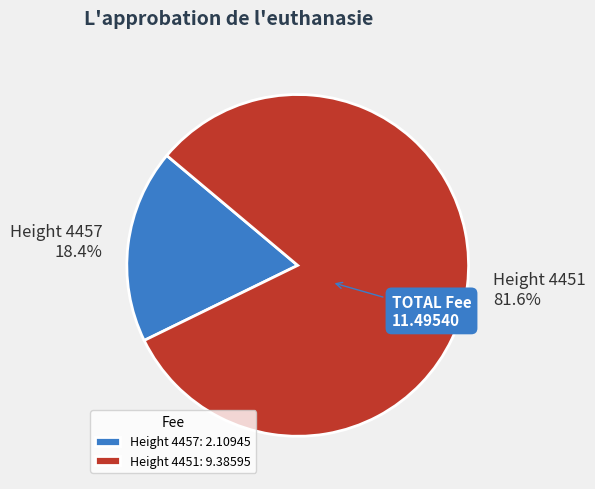

Rank the categories by value from highest to lowest.

Height 4451, Height 4457